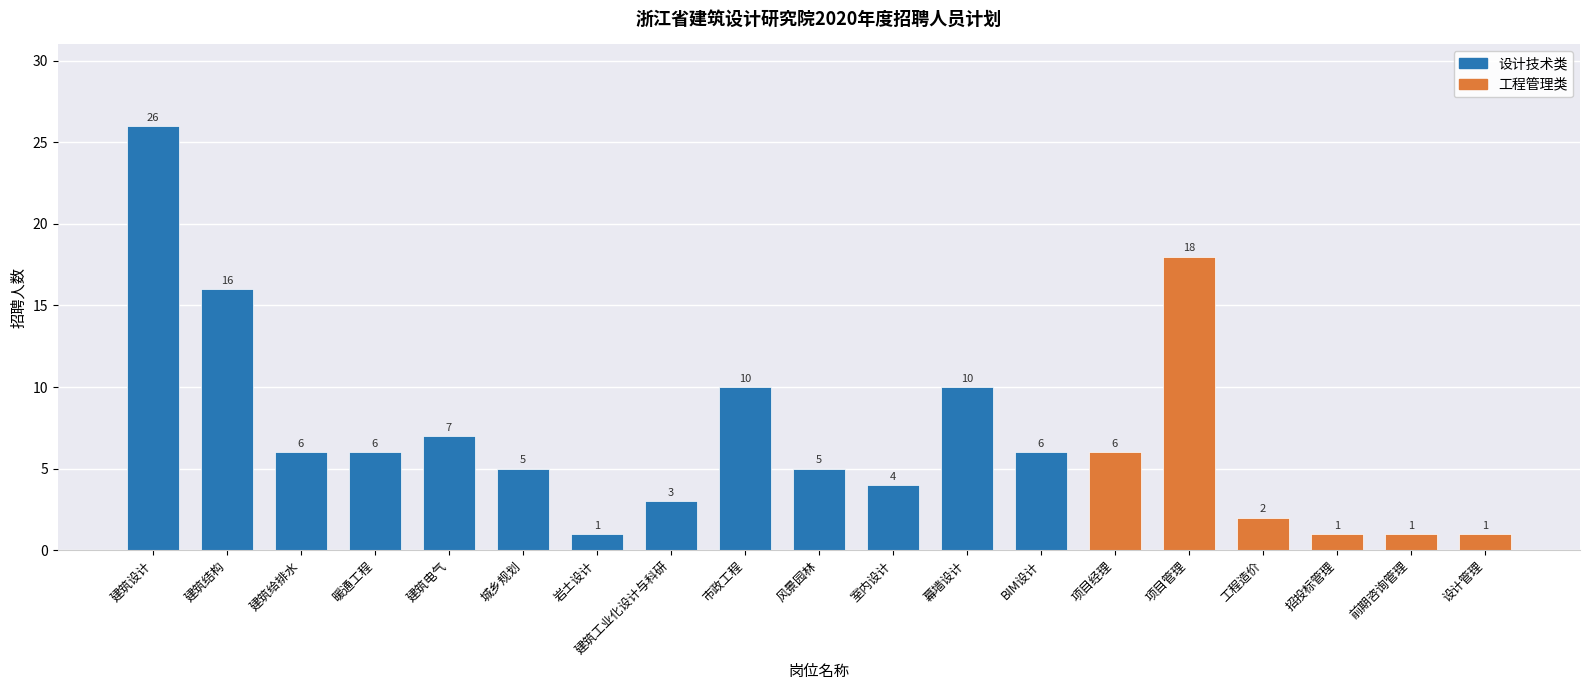

The value at 前期咨询管理 is 1. True or false?

True